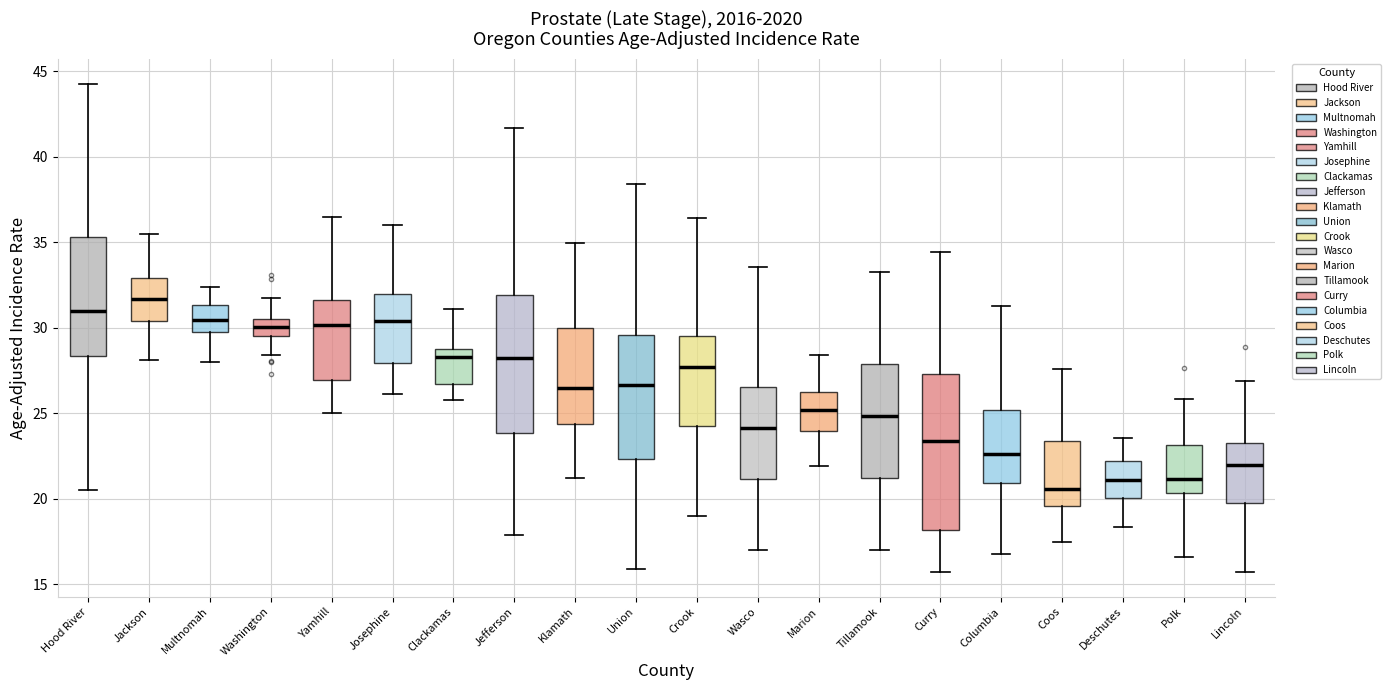

Which box is the tallest, from its lower edge to its upper edge?

Curry